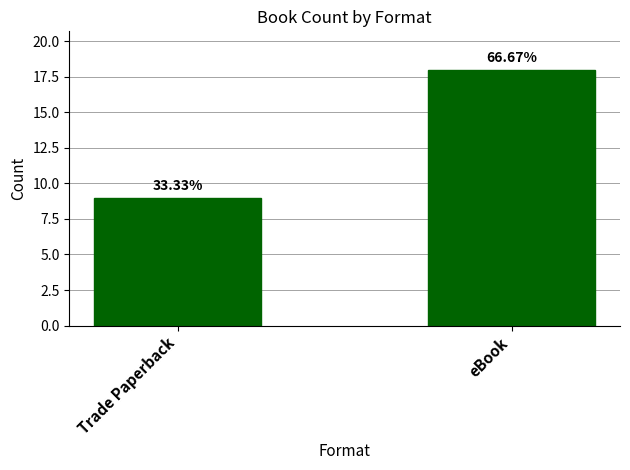

Does the chart contain any negative values?

No